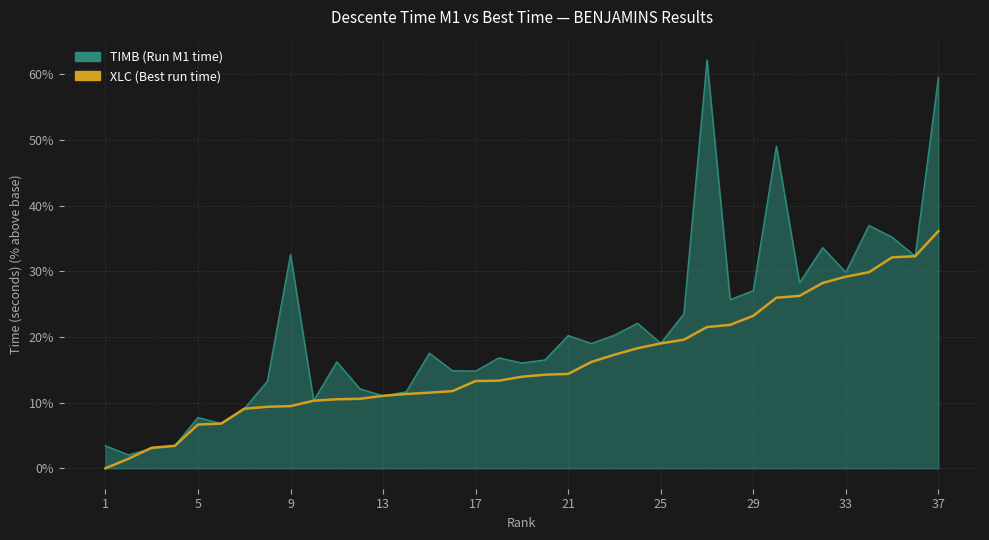

At which label is XLC closest to 18?

24